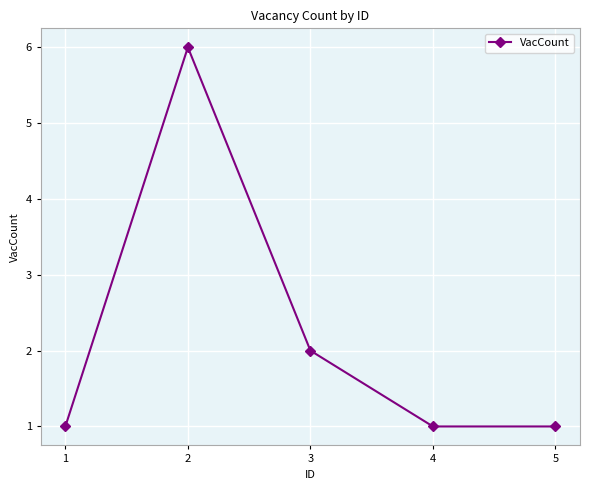

What is the change in value from 1 to 3?

+1